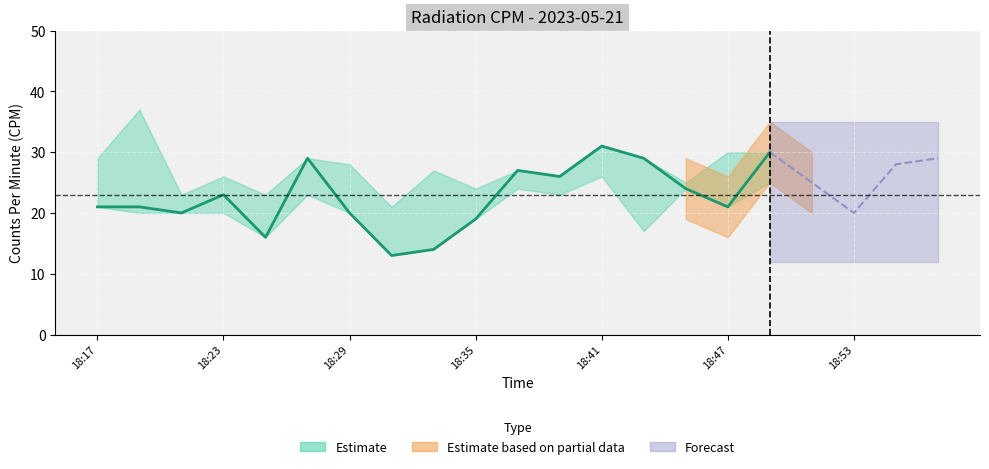

True or false: CPM_lower and CPM_upper intersect in this chart.

False